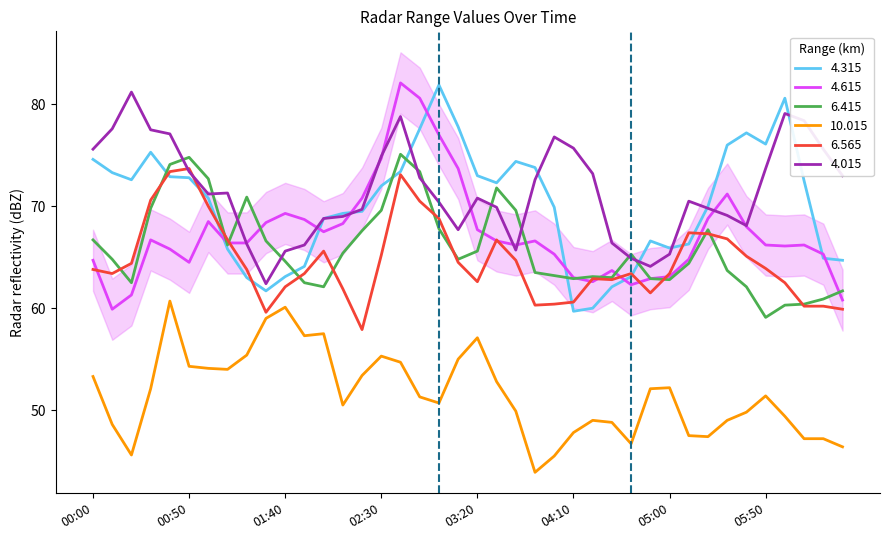

What is the value of the 6.415 point at the 38th from the left?

60.4